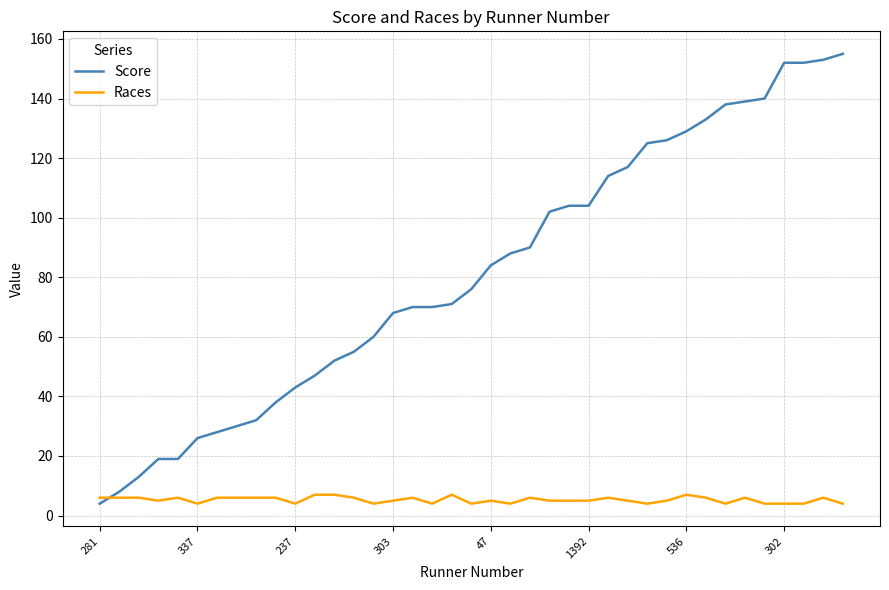

What is the highest value of the Score series?

155